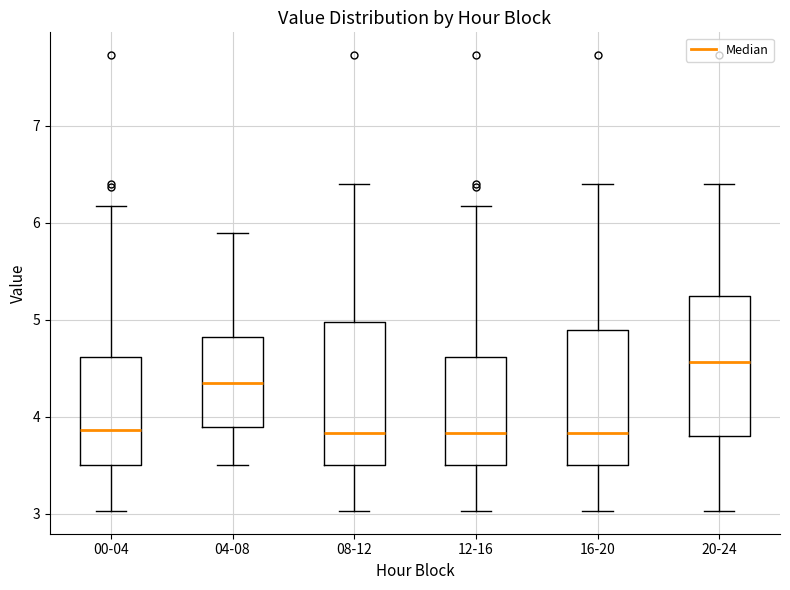

Where is the lower edge of the box for 04-08 on the y-axis? The values are not printed on the chart, so give them approximately, as read against the axis.

3.9